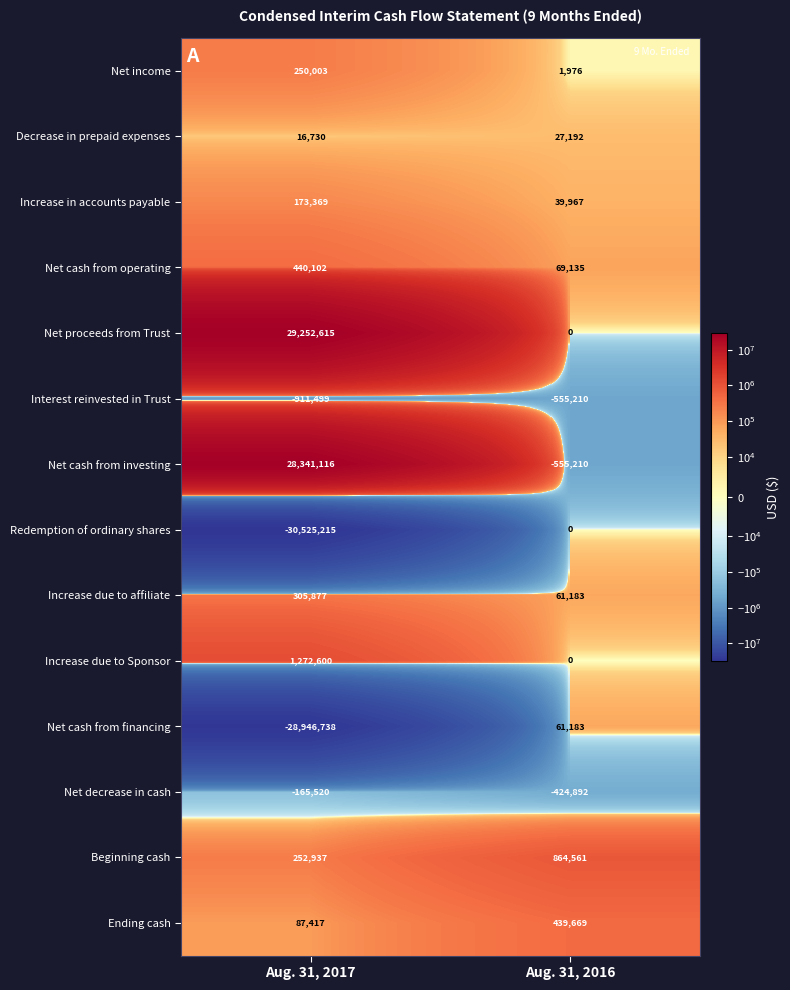

Which series has the largest range (max minus min)?

Redemption of ordinary shares